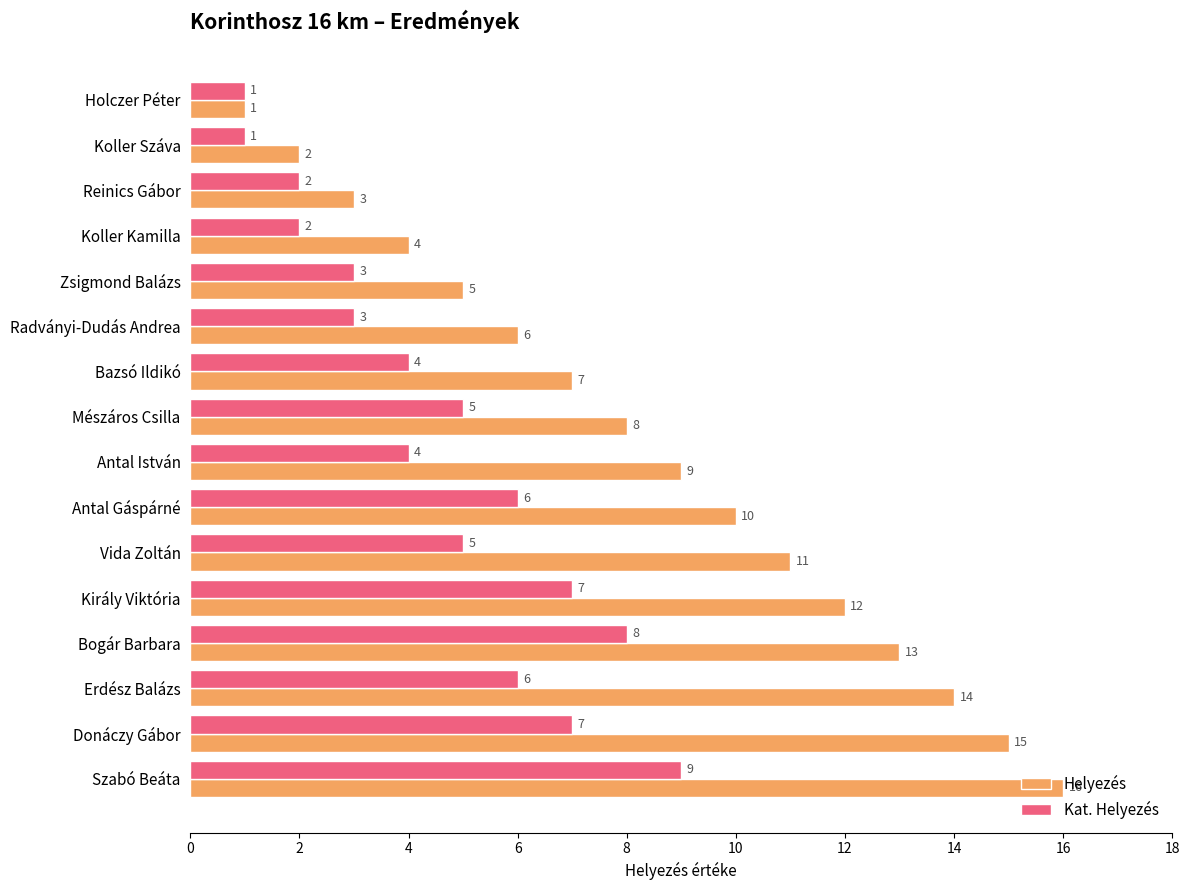

How many categories are shown in the chart?

16